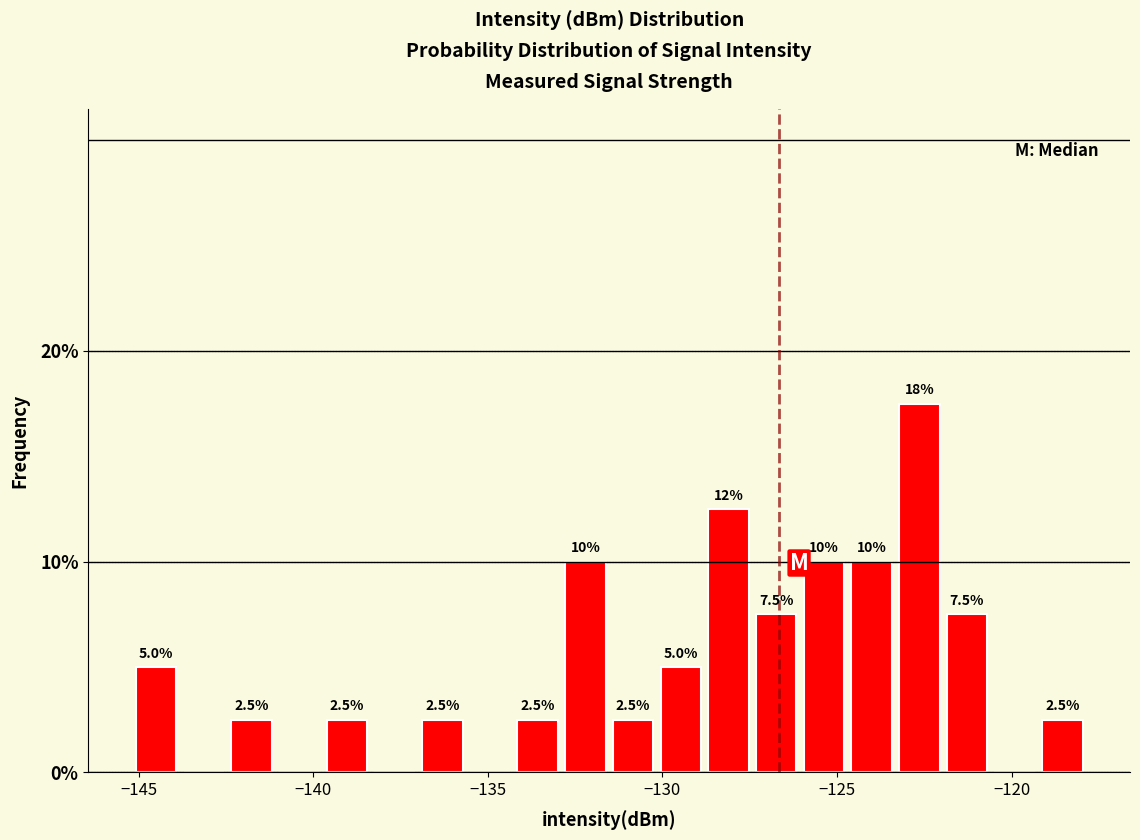

Around what value on the x-axis is the tallest bar? Give the approximate position of its centre, as read against the axis.

-122.5